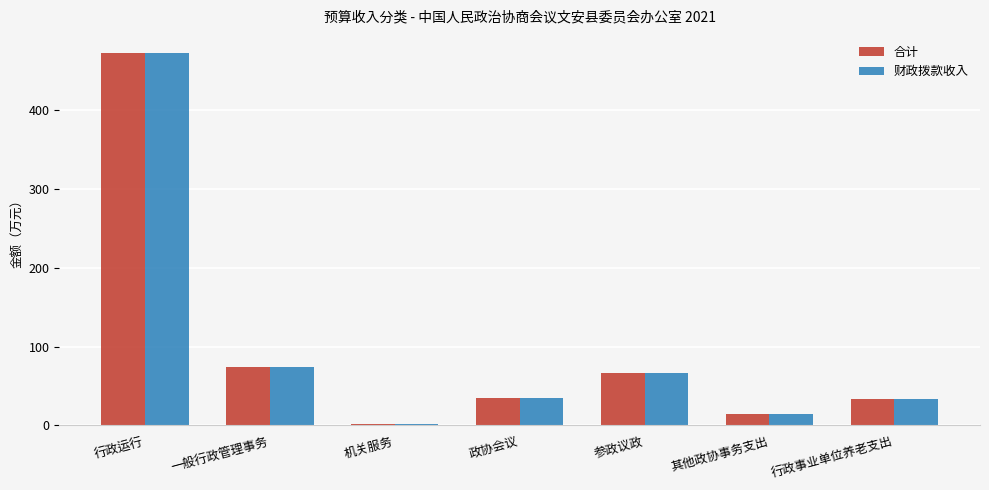

Is the value of 合计 at 参政议政 greater than the value of 财政拨款收入 at 机关服务?

Yes